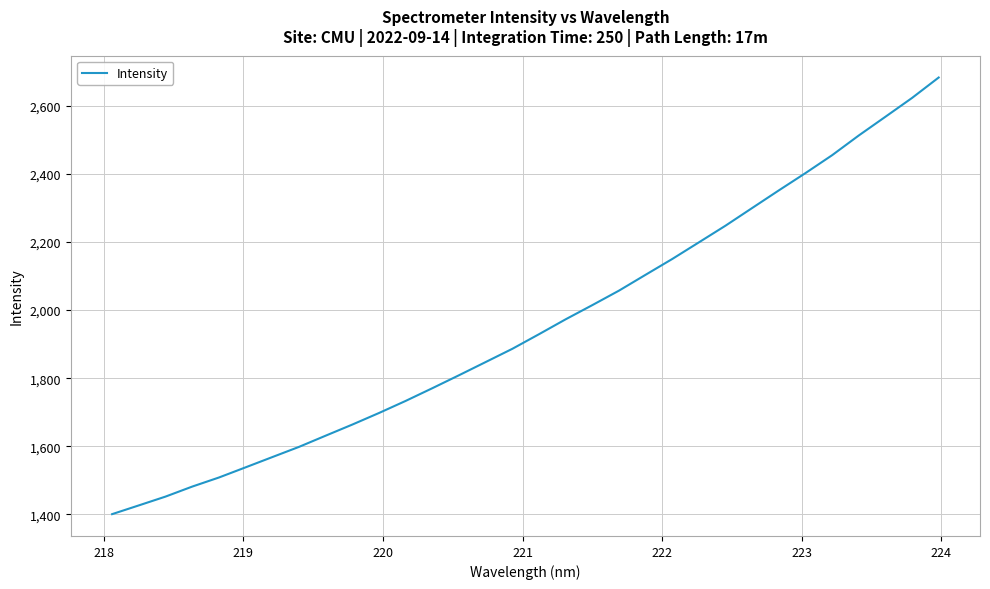

What is the difference between the maximum and minimum values?

1281.2